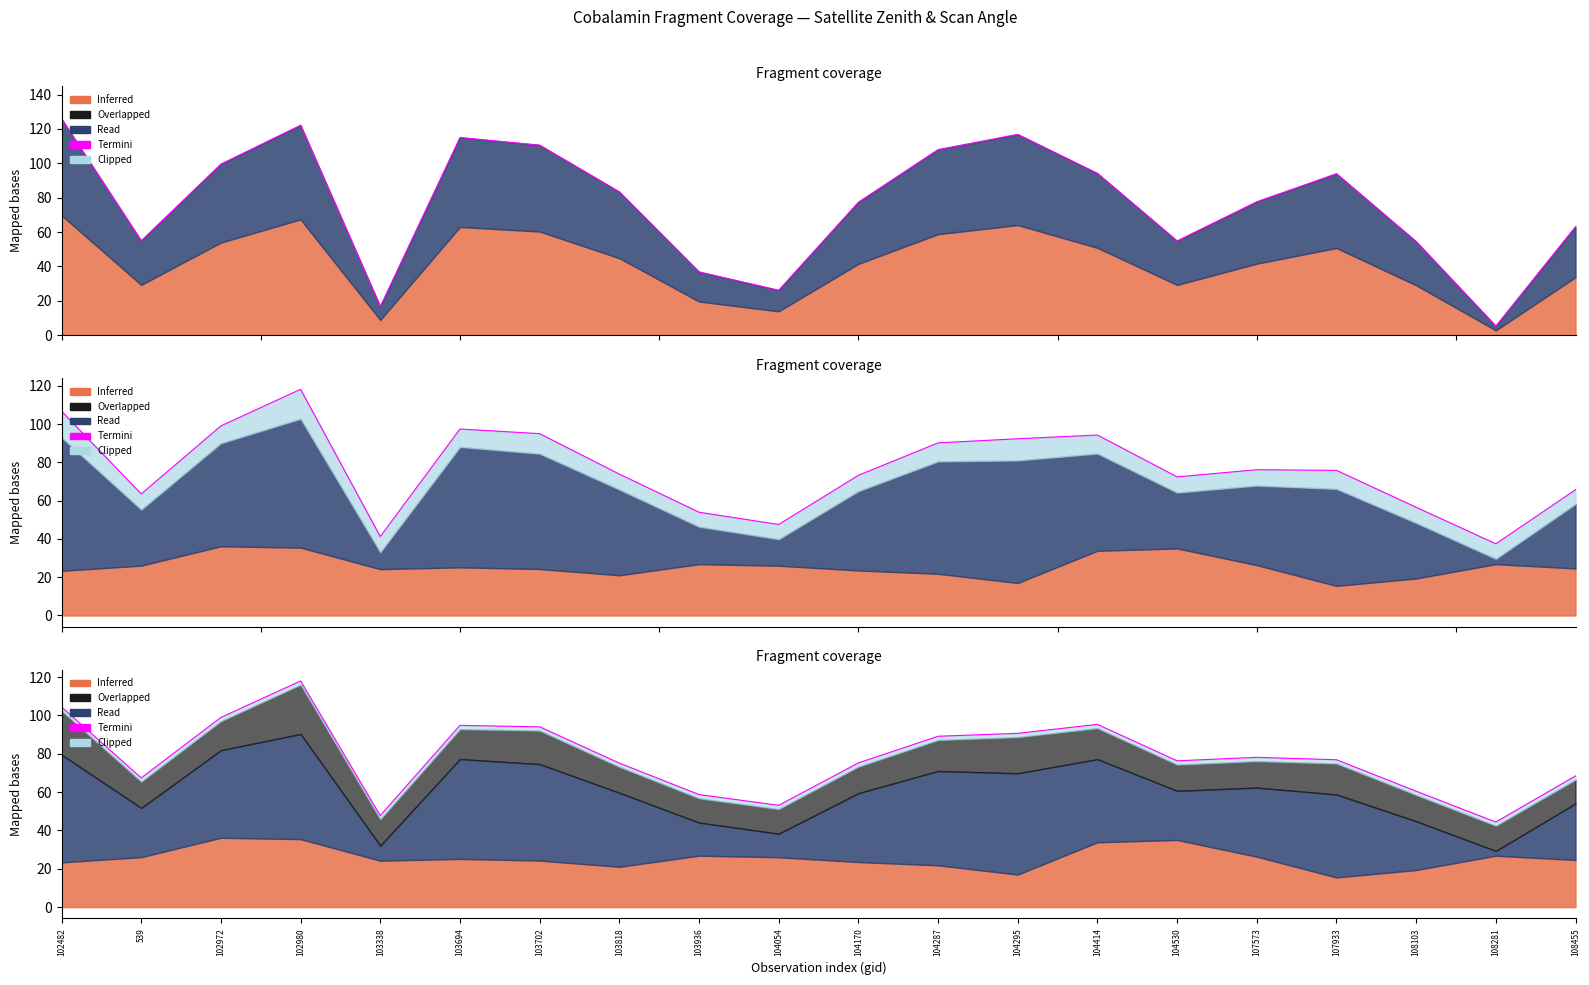

Where is the data nearest to the value 81?

107573